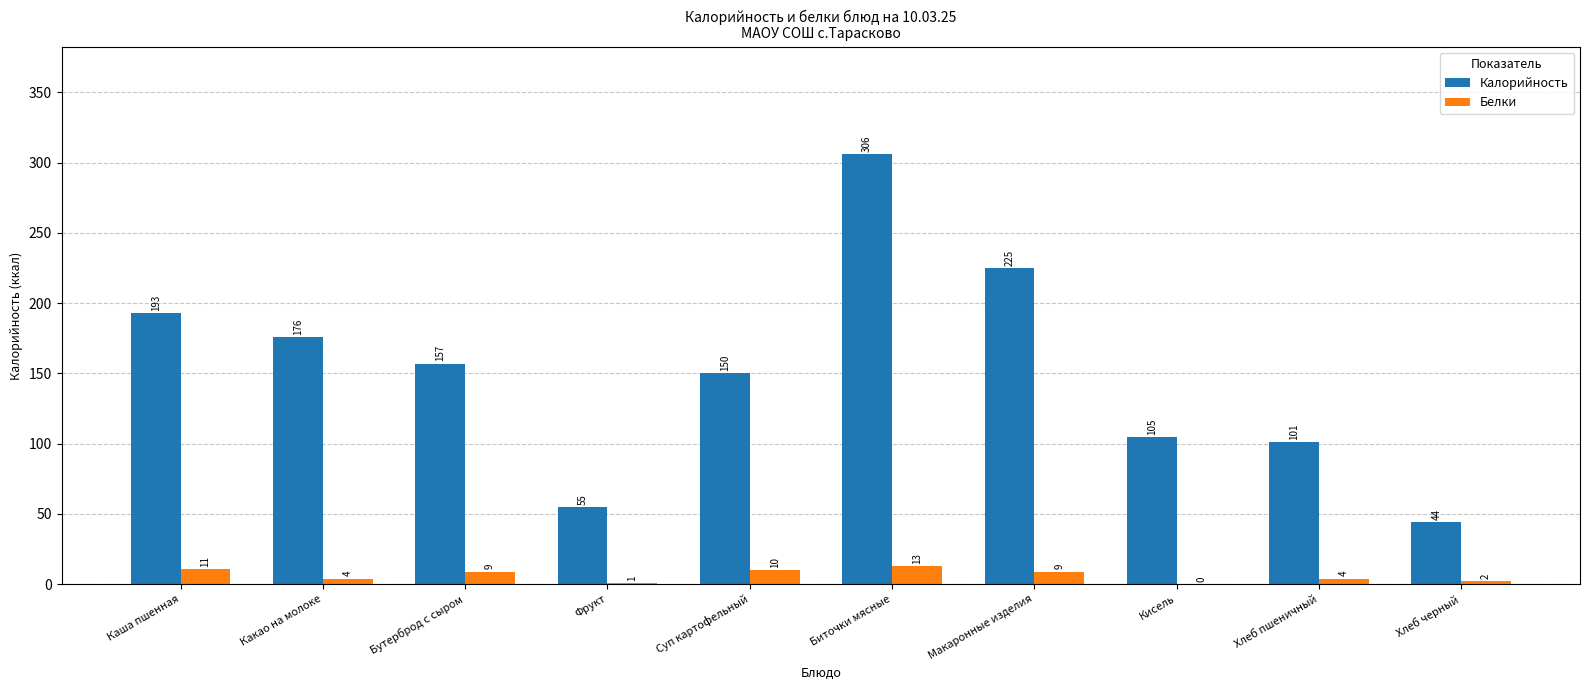

Are the bars horizontal?

No